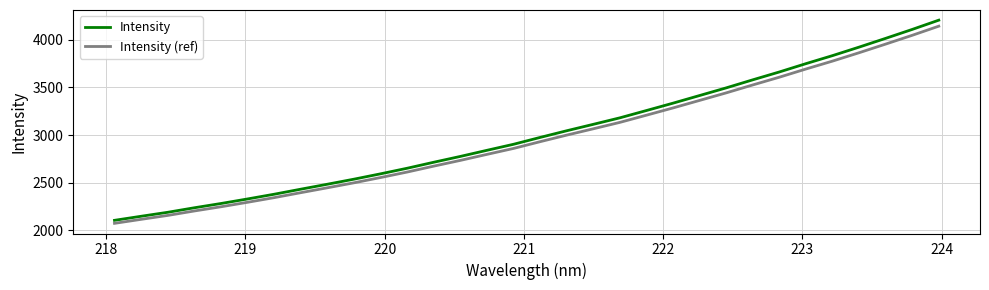

Which series has the largest range (max minus min)?

Intensity